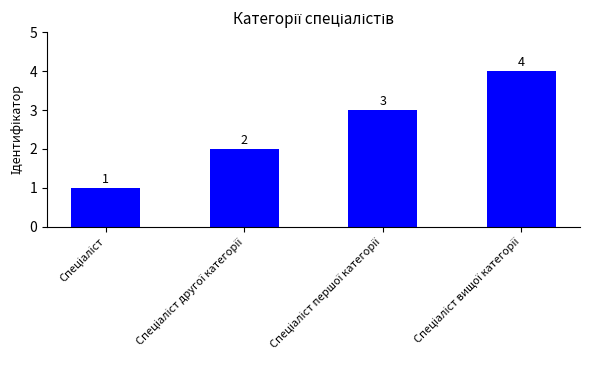

What is the greatest value displayed?

4